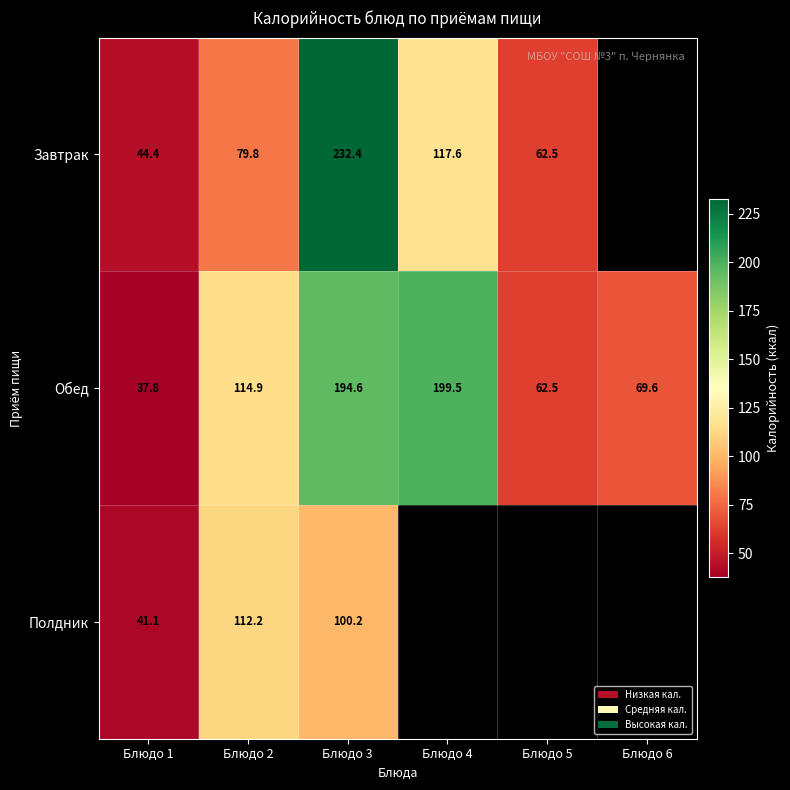

At which label is Обед closest to 118?

Блюдо 2